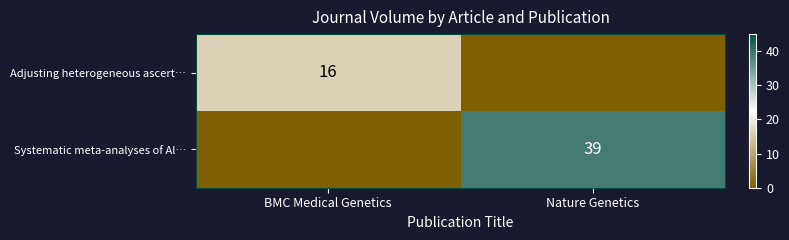

The value of Adjusting heterogeneous ascert… at BMC Medical Genetics is 16. True or false?

True